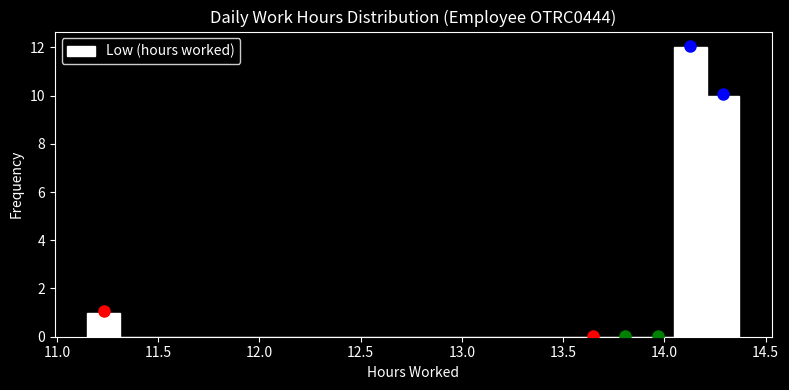

Read against the x-axis, roughly where is the centre of the tallest bar?

14.15